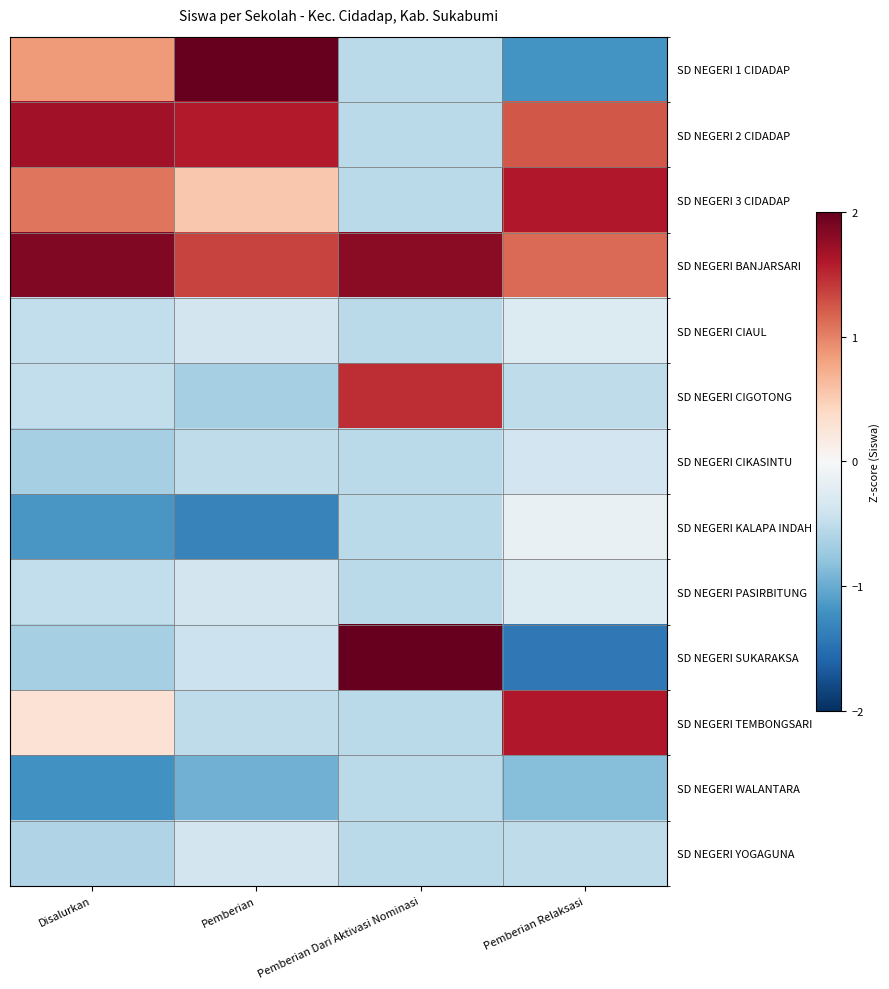

At how many categories does at least one series exceed -1?

4